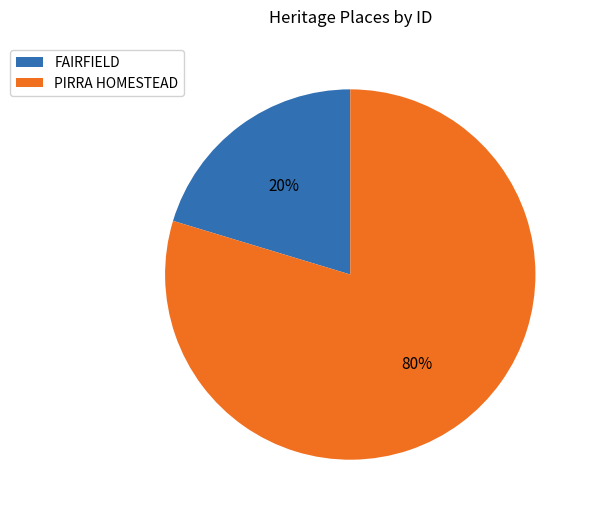

Count the number of slices in the pie.

2